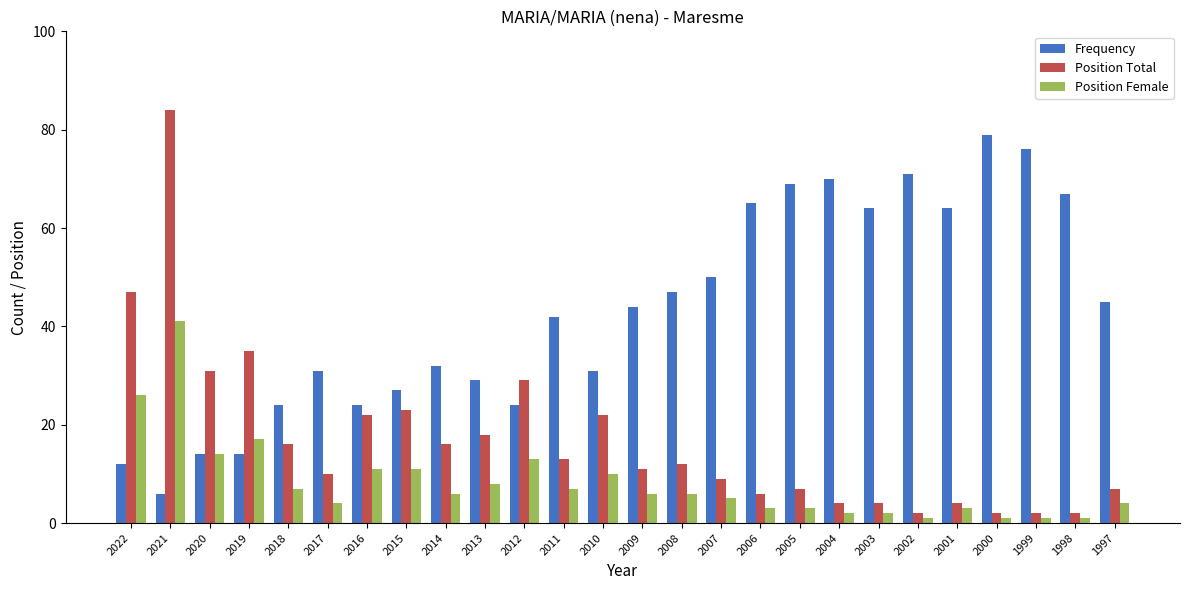

Which series has the largest range (max minus min)?

Position Total